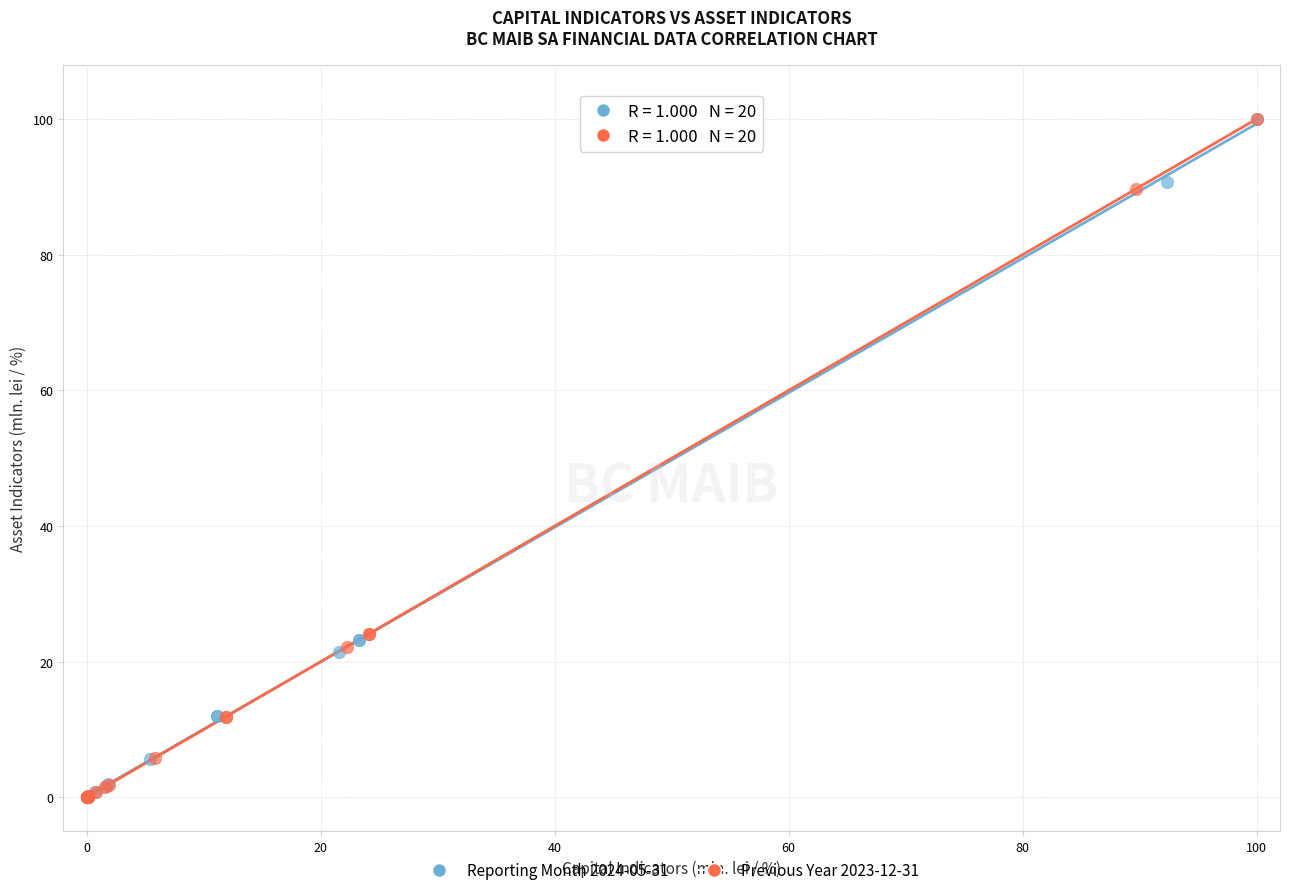

What are all the series names shown in the legend?

Reporting Month 2024-05-31, Previous Year 2023-12-31